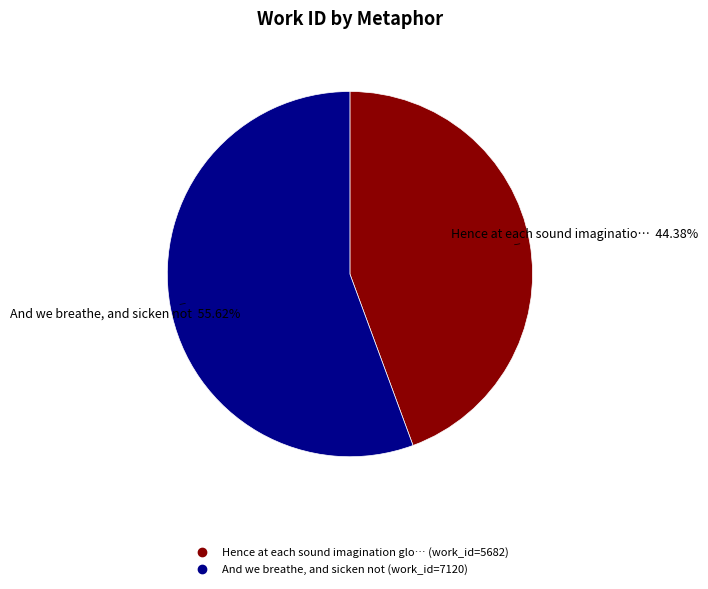

Is there a majority slice in this chart?

Yes